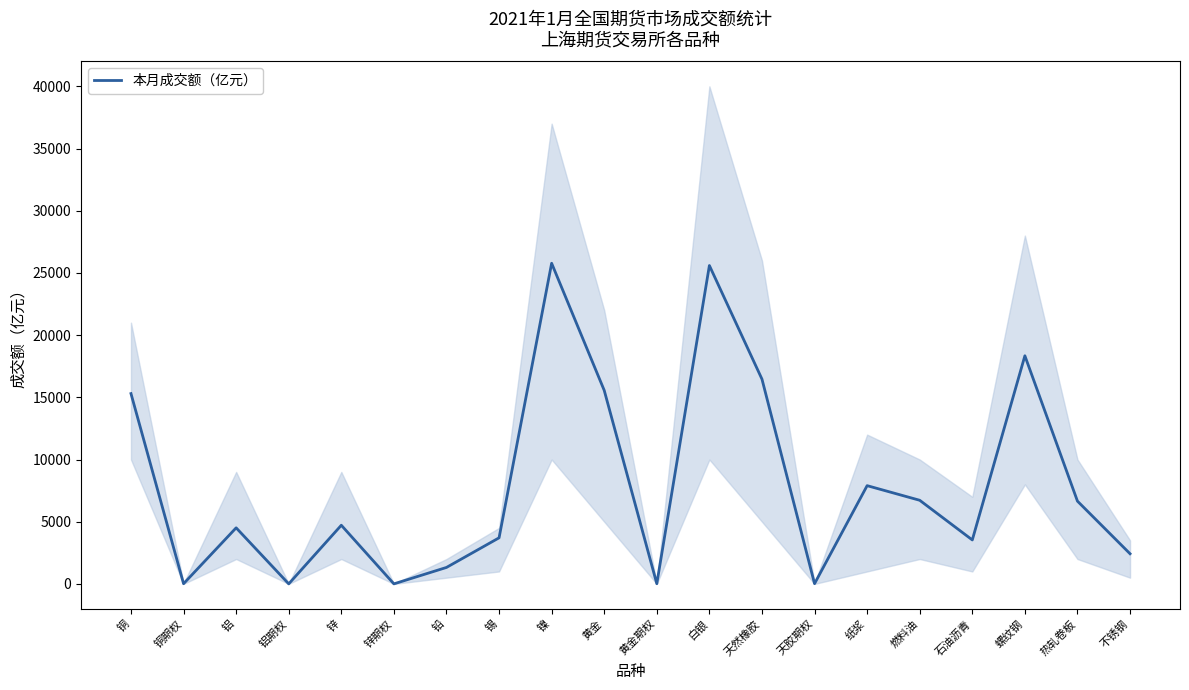

What position from the left is 天然橡胶?

13